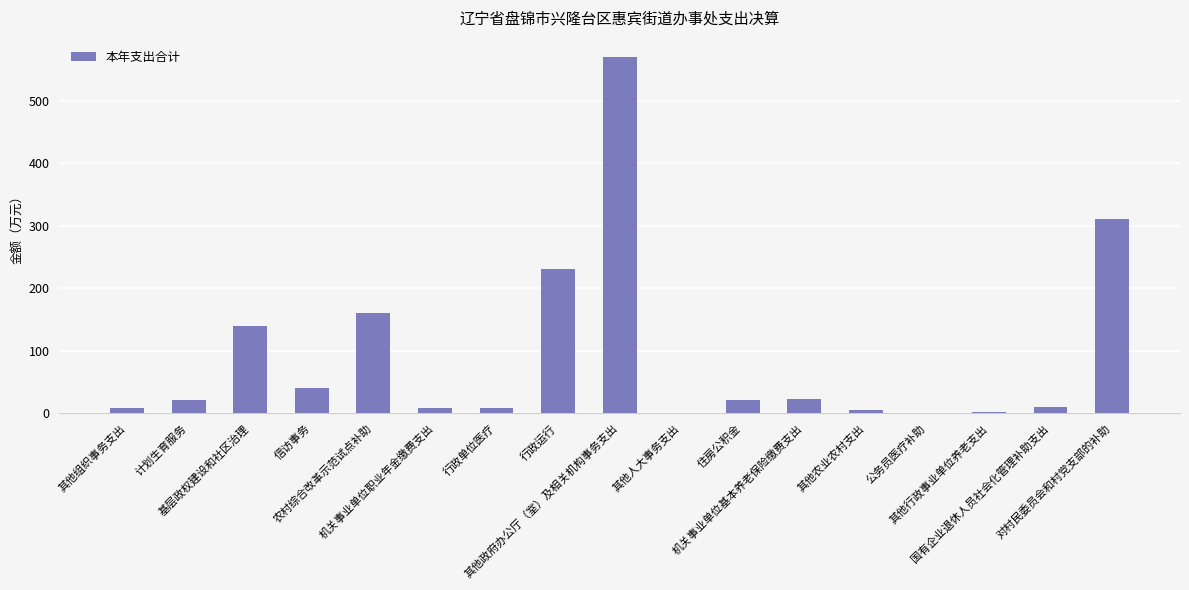

What is the greatest value displayed?

569.9